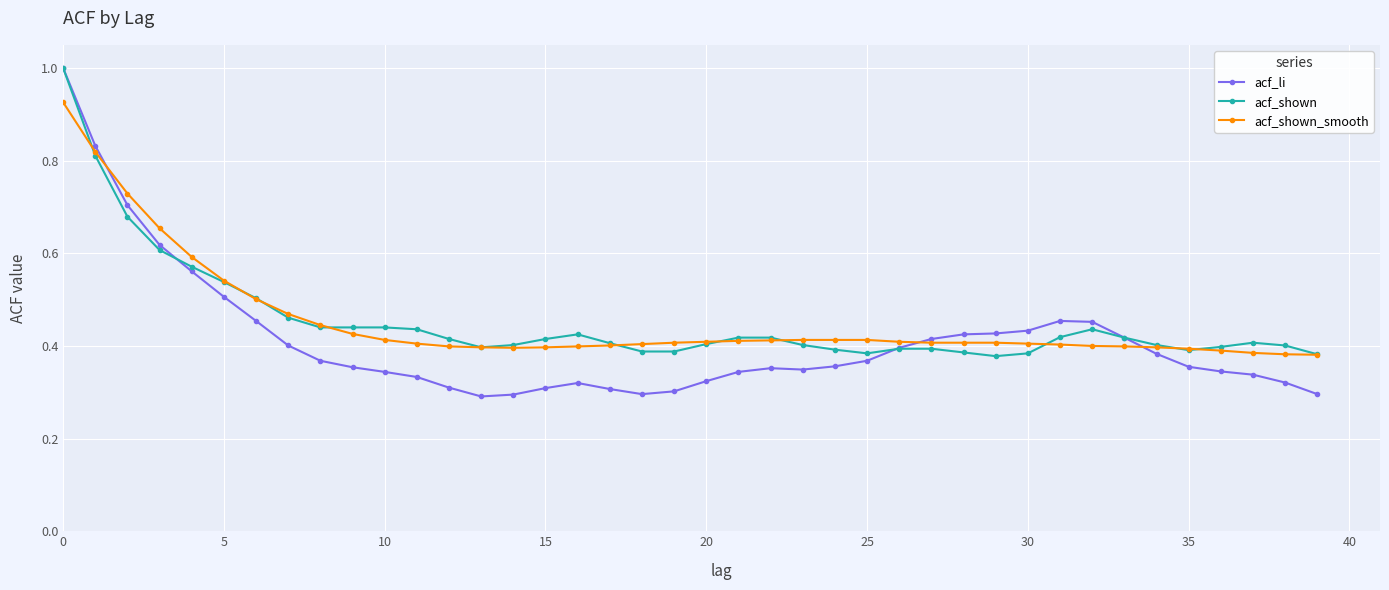

True or false: acf_li has more than 0 points higher than both neighbors.

True